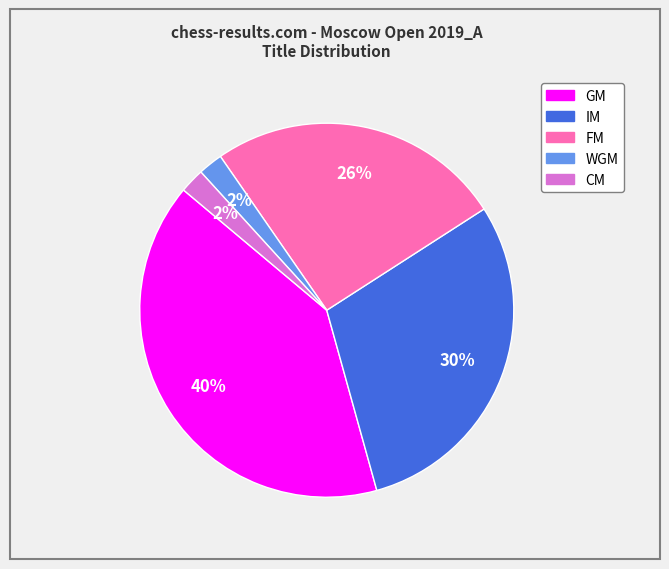

To the nearest percent, what is the average slice percentage?

20%